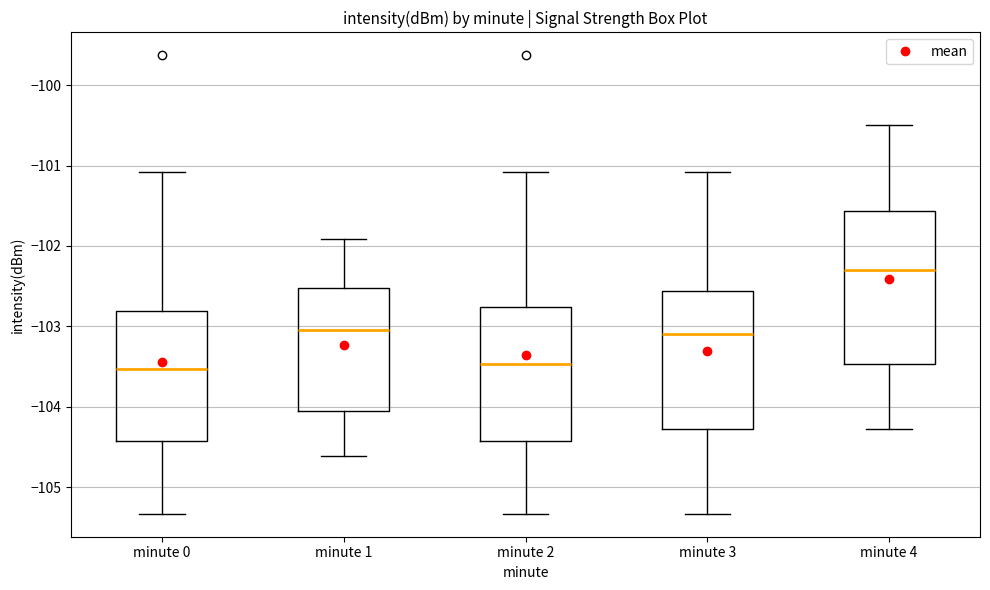

Reading left to right, read every box against the y-axis: the position of its median line, the range the box covers, and the ends of its whiskers. The values are not printed on the chart, so give them approximately, as read against the axis.

minute 0: median -103.5, box -104.4 to -102.8, whiskers -105.3 to -101.1
minute 1: median -103.0, box -104.0 to -102.5, whiskers -104.6 to -101.9
minute 2: median -103.5, box -104.4 to -102.8, whiskers -105.3 to -101.1
minute 3: median -103.1, box -104.3 to -102.6, whiskers -105.3 to -101.1
minute 4: median -102.3, box -103.5 to -101.6, whiskers -104.3 to -100.5